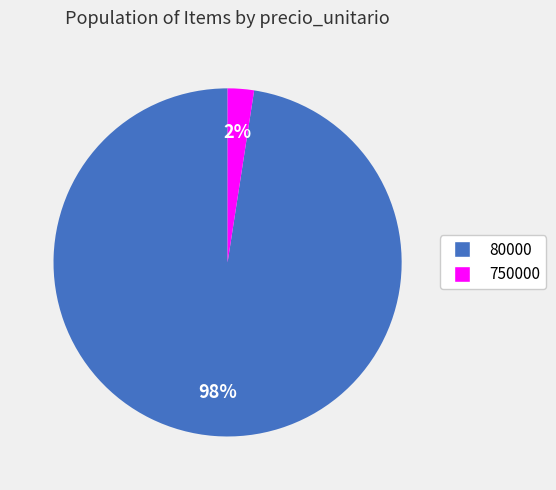

What is the smallest slice in the pie chart?

750000